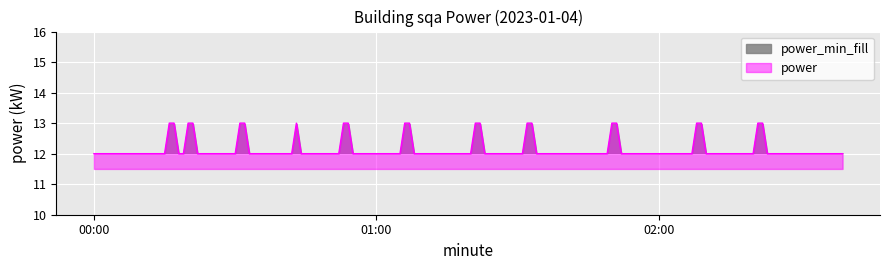

What is the minimum value shown in the chart?

12